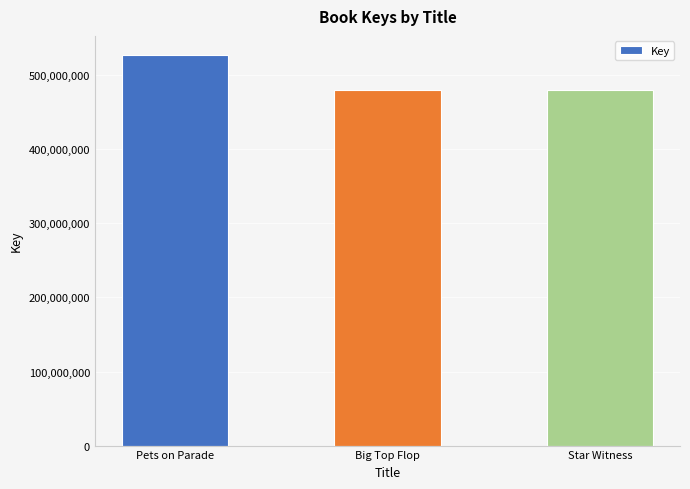

The chart shows a value of 526712644 at Pets on Parade. True or false?

True